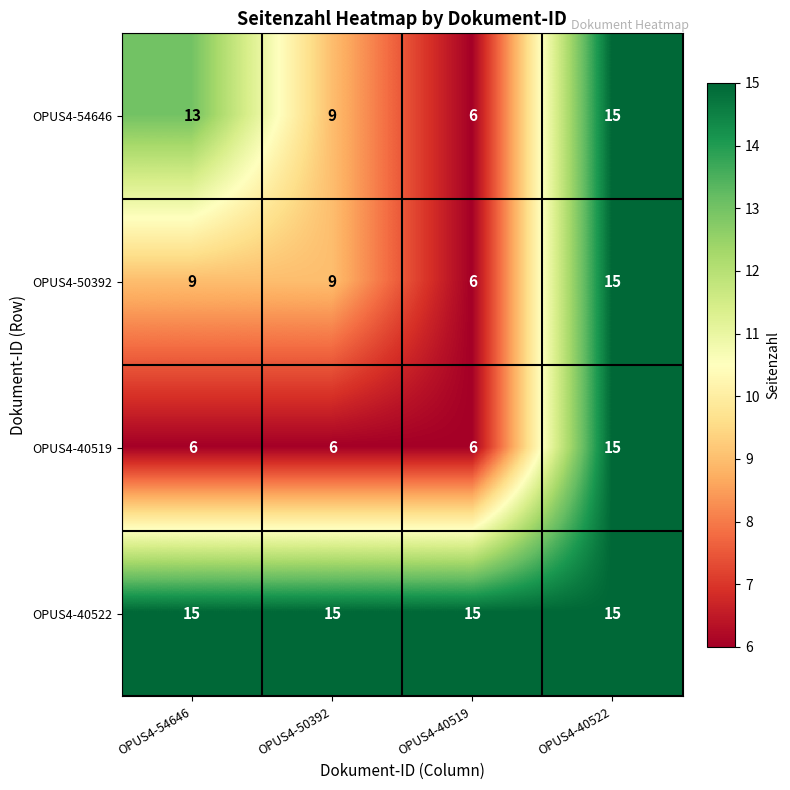

Reading right to left, list all the values displayed in this chart.

OPUS4-54646: 15	6	9	13
OPUS4-50392: 15	6	9	9
OPUS4-40519: 15	6	6	6
OPUS4-40522: 15	15	15	15